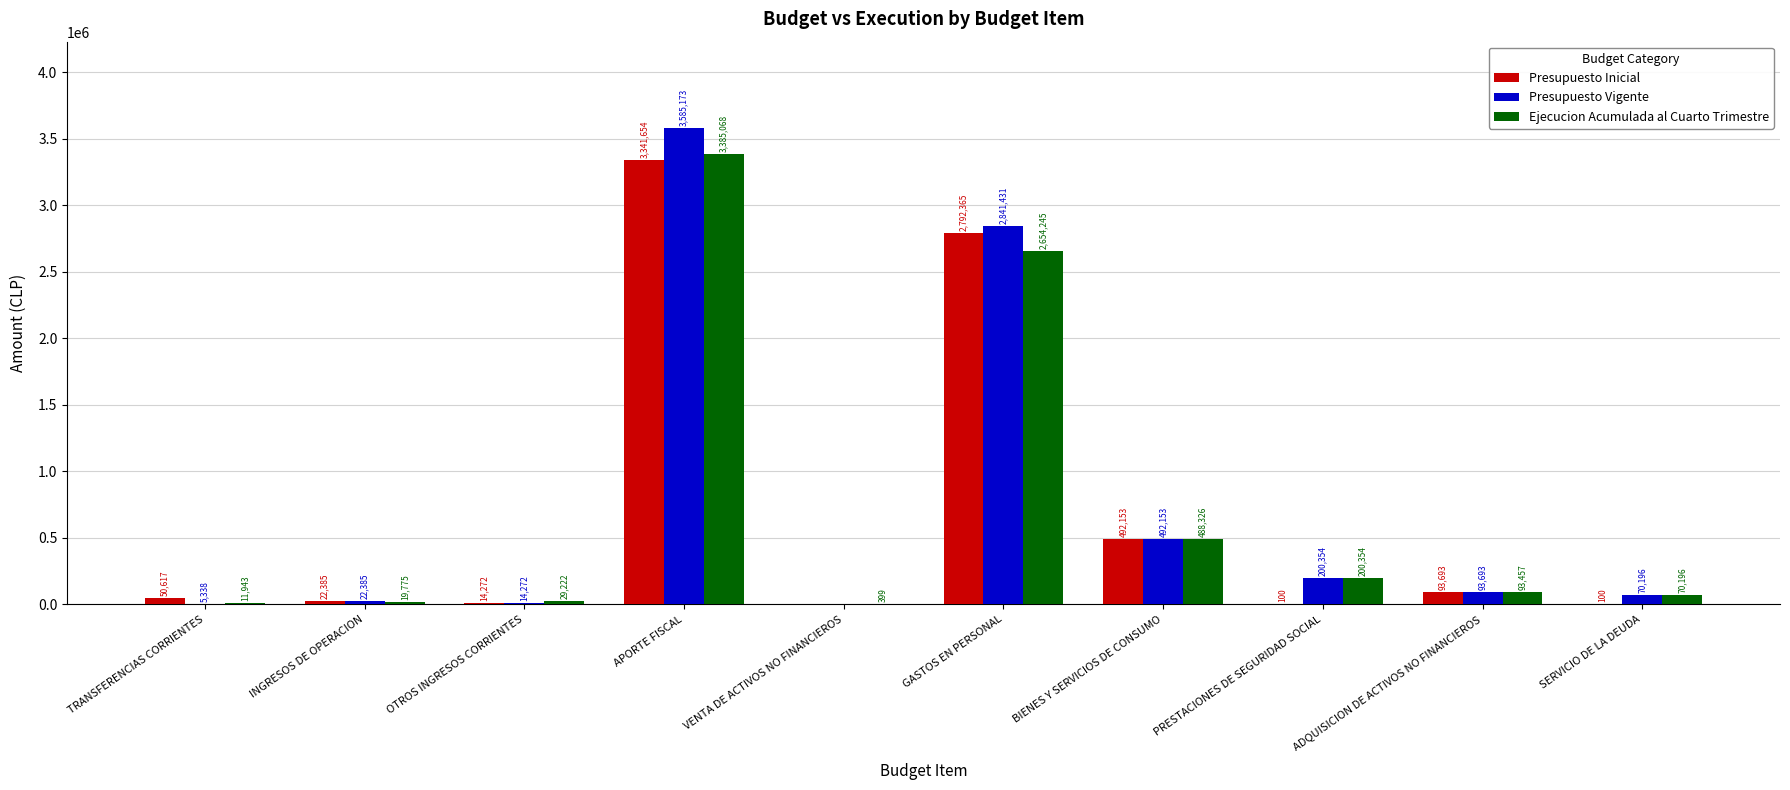

Is it true that Presupuesto Inicial equals 492153 at BIENES Y SERVICIOS DE CONSUMO?

True